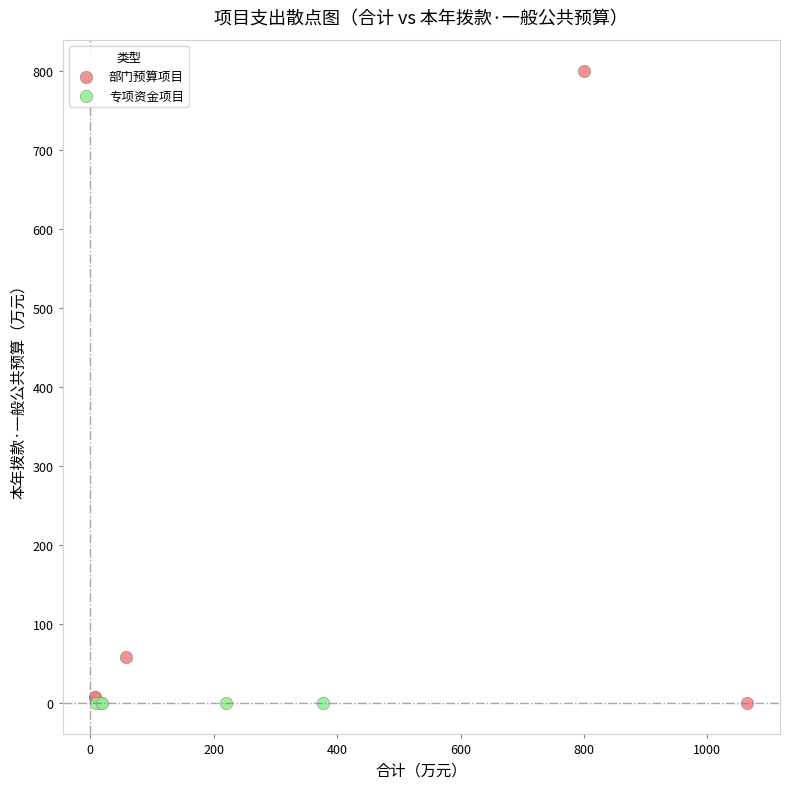

What are all the series names shown in the legend?

部门预算项目, 专项资金项目